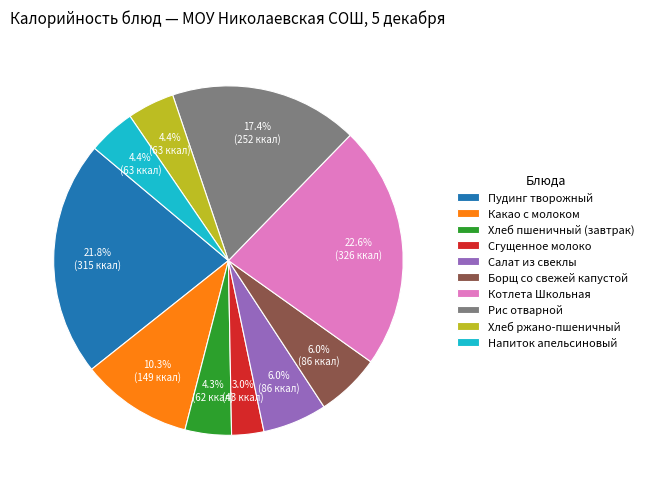

The Какао с молоком slice represents 10% of the pie. True or false?

True